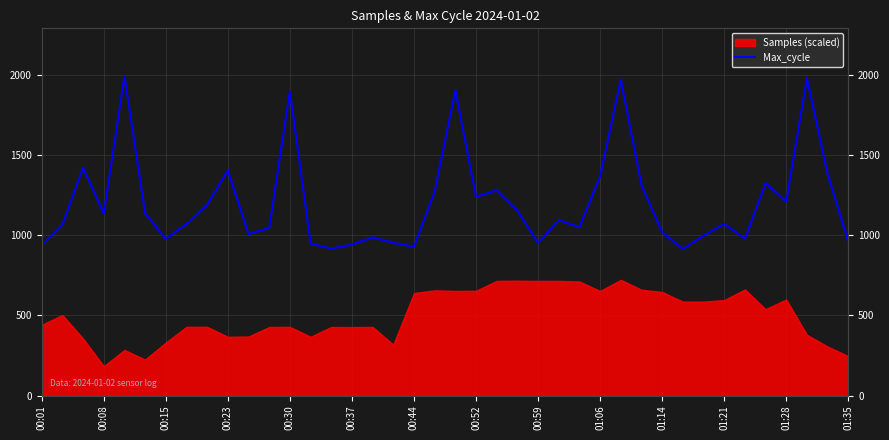

How many lines are shown in the chart?

1